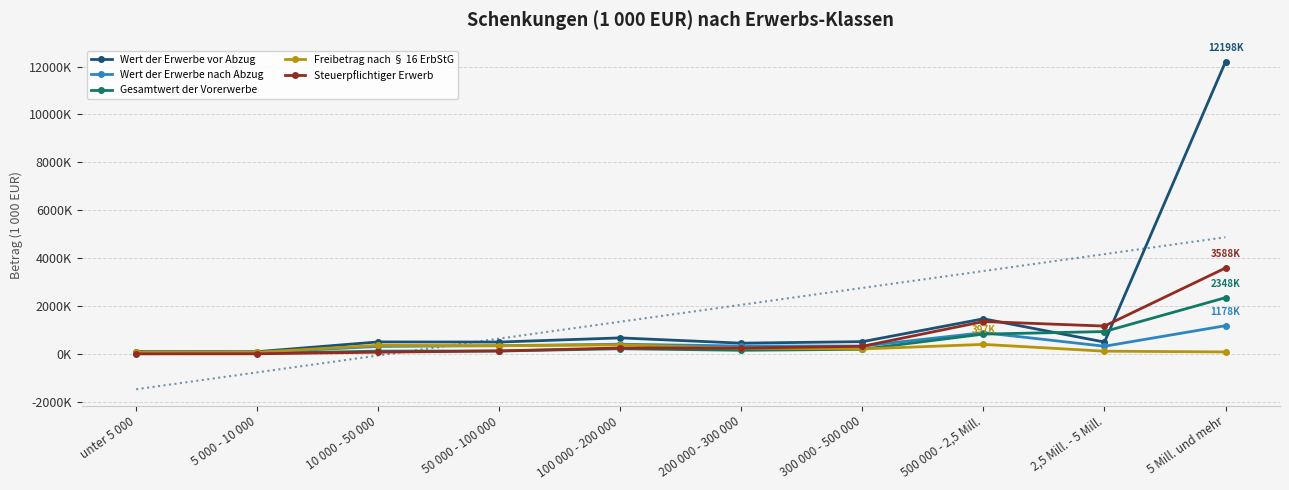

Reading left to right, transcribe all the data shown in this chart.

Wert der Erwerbe vor Abzug: 96995	92182	500168	494359	668293	448222	511115	1465455	493438	12198282
Wert der Erwerbe nach Abzug: 55017	53904	312401	341851	404585	329151	327212	887392	319335	1177581
Gesamtwert der Vorerwerbe: 20173	19520	115678	120348	215004	150348	192543	826782	932327	2348254
Freibetrag nach § 16 ErbStG: 73771	69571	357538	339301	375516	237789	206478	396890	113165	81930
Steuerpflichtiger Erwerb: 1397	3856	70958	123711	246728	243772	317351	1350674	1161525	3587533